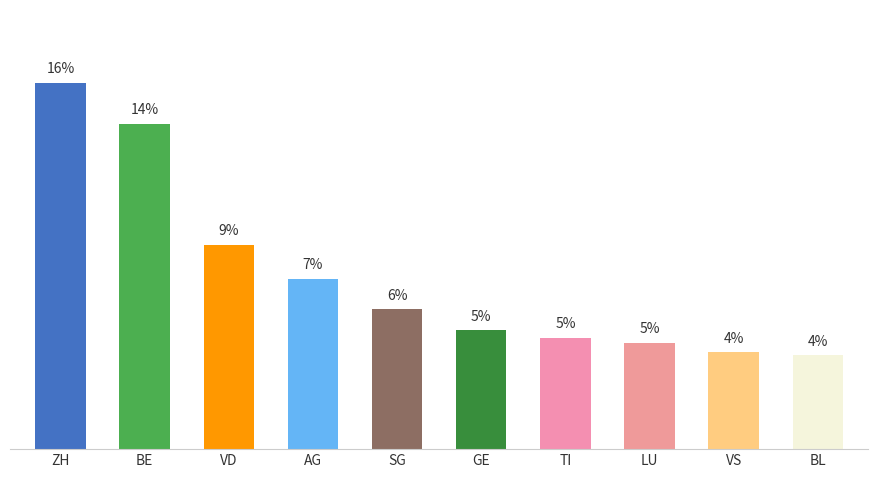

What is the change in value from GE to TI?

-0.3